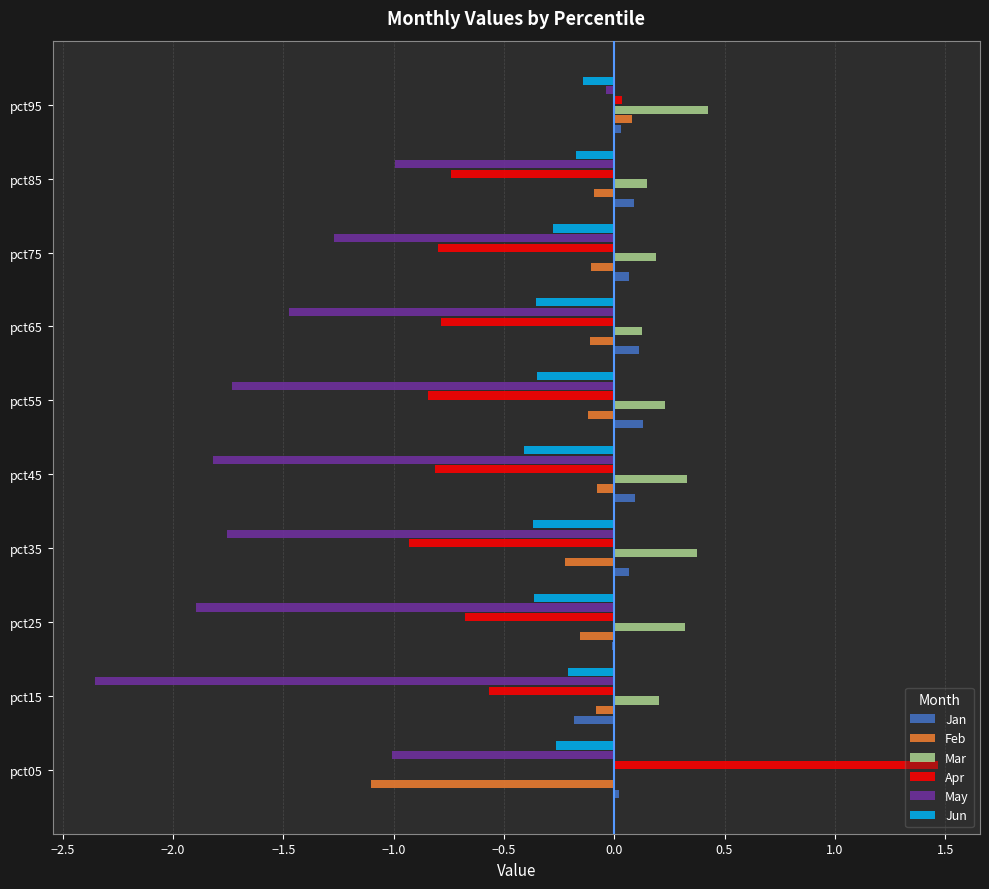

At which category is the sum across all series the highest?

pct95